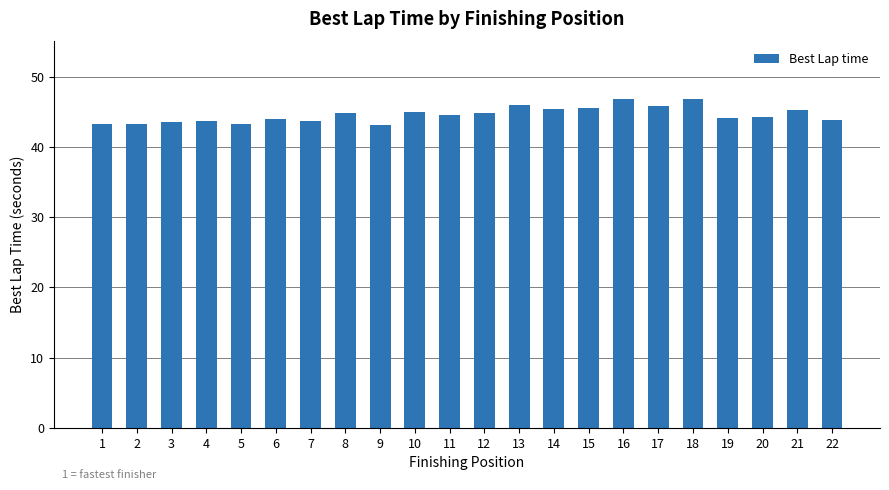

Between 7 and 13, which is larger?

13